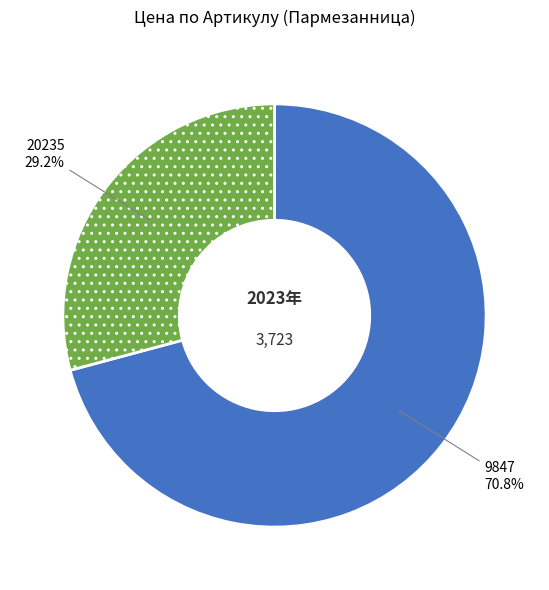

What percentage do 20235 and 9847 together represent?

100.0%